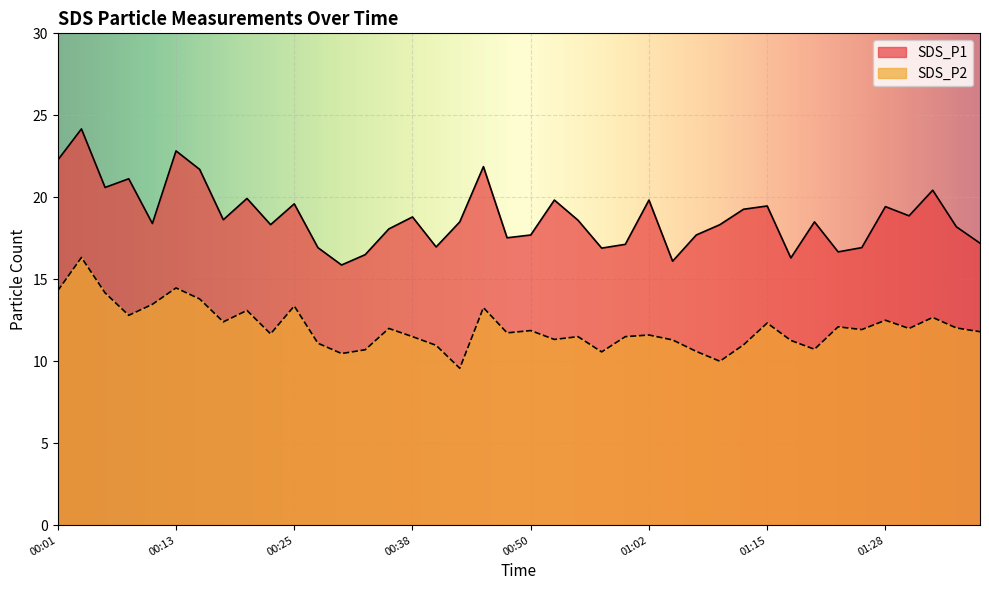

How many data points does each series have?

40